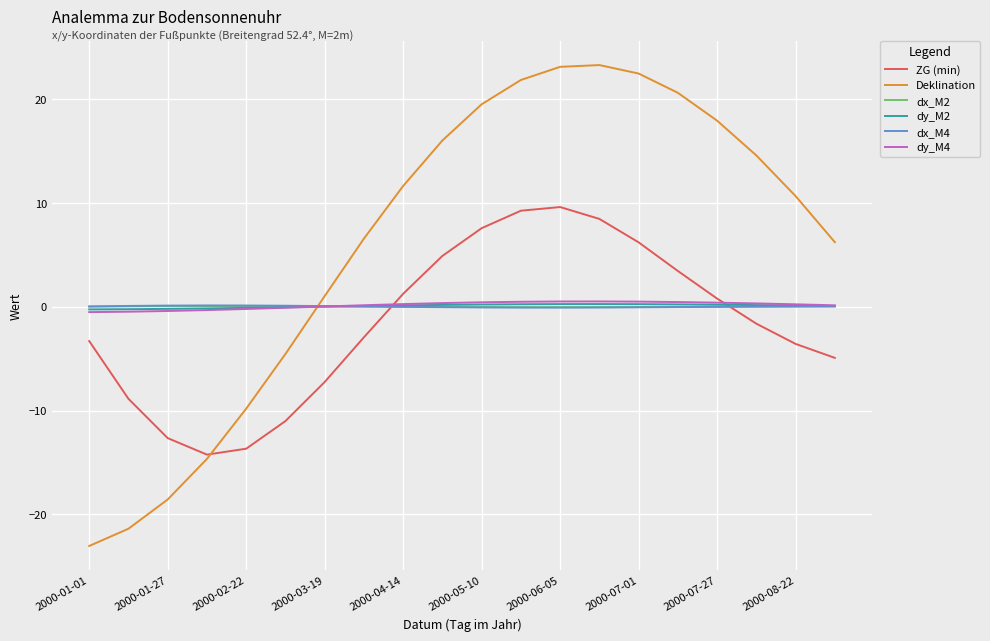

Does the chart have visible grid lines?

Yes